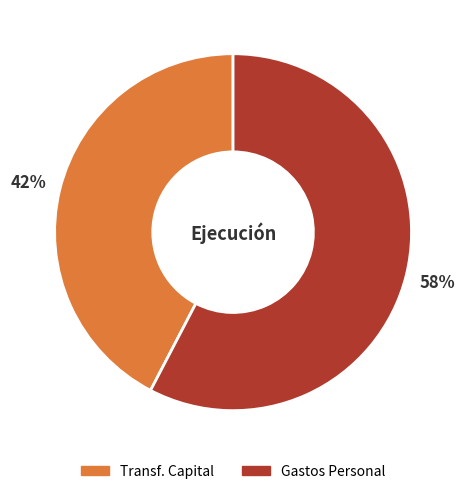

To the nearest percent, what is the average slice percentage?

50%